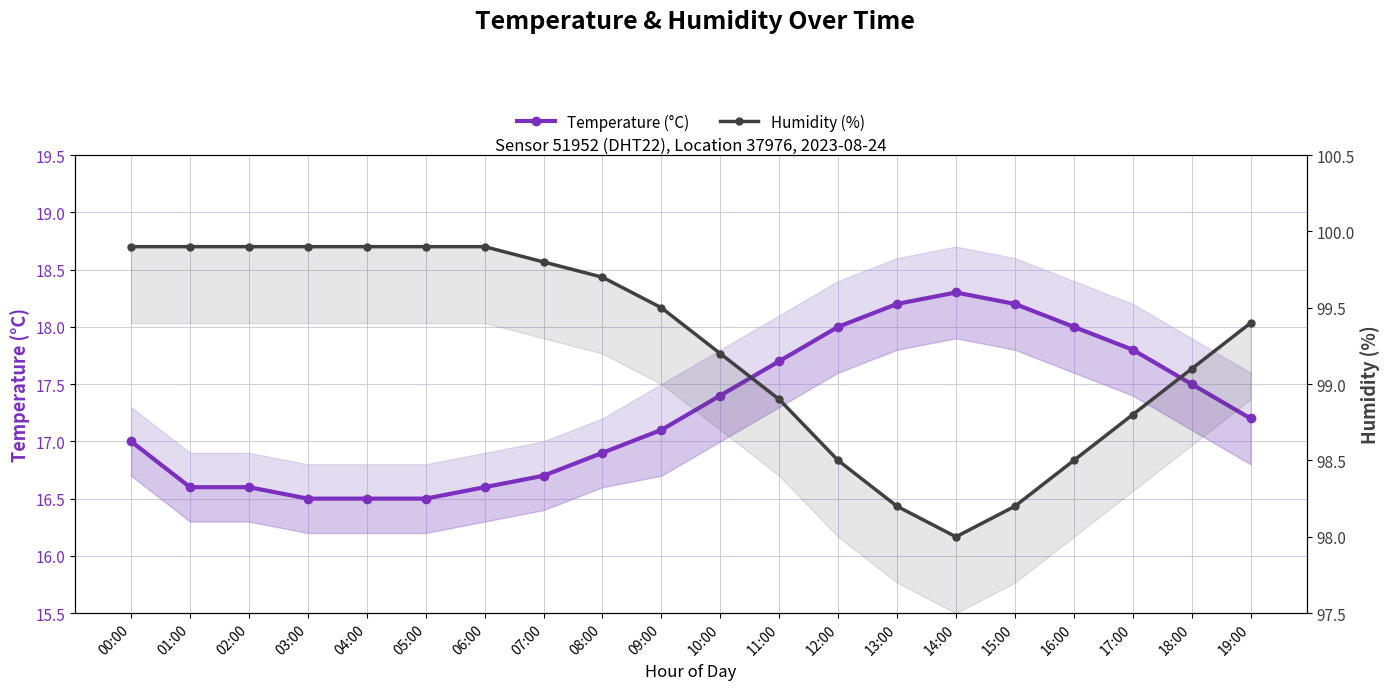

At 18:00, list the series in order from largest to smallest.

Humidity (%), Temperature (°C)